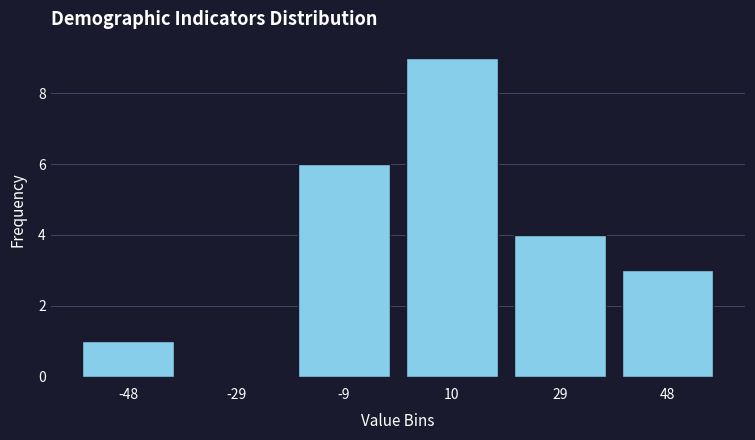

How tall is the bar that spans -18 to 0 on the x-axis? Neither the bar edges nor the heights are printed on the chart, so give them approximately, as read against the axes.

6